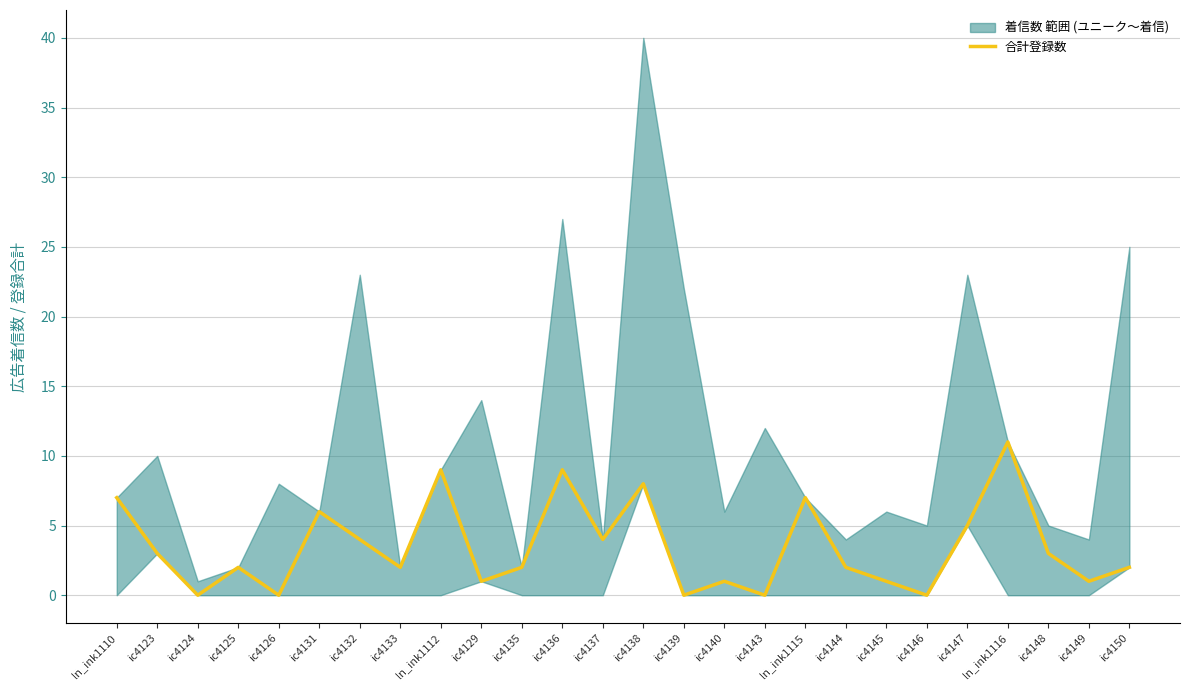

Count the number of categories in the chart.

26